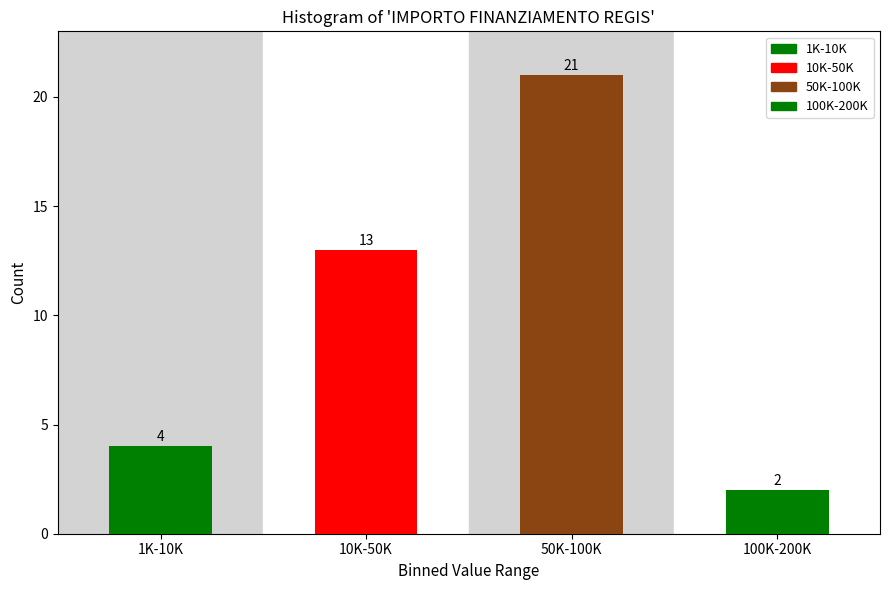

Reading right to left, extract all data points from this chart.

100K-200K=2	50K-100K=21	10K-50K=13	1K-10K=4